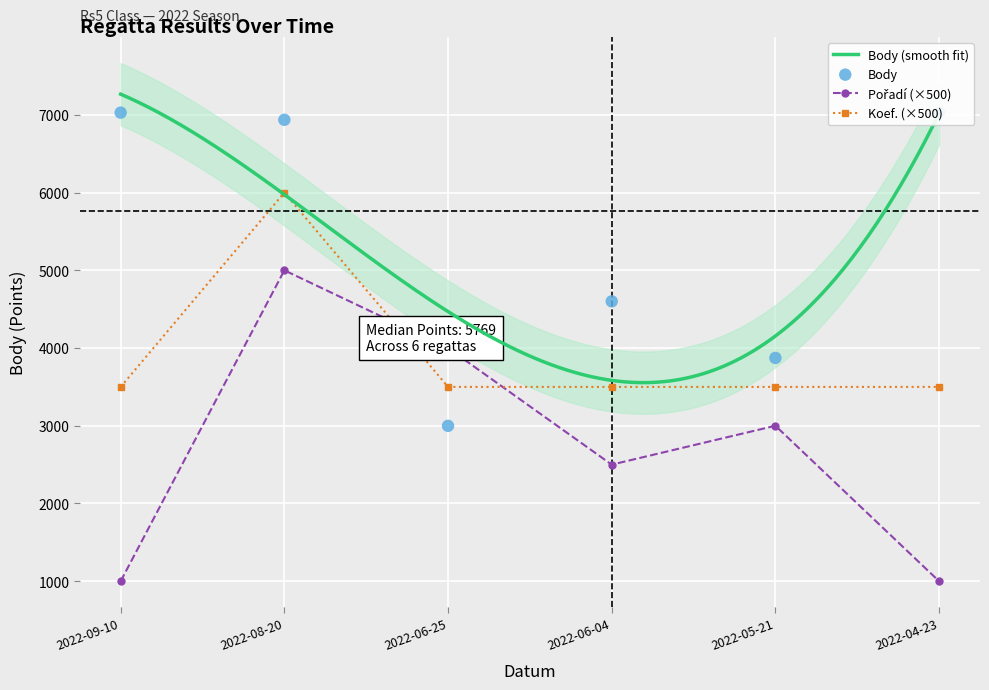

Which series has the widest spread of Y values?

Body